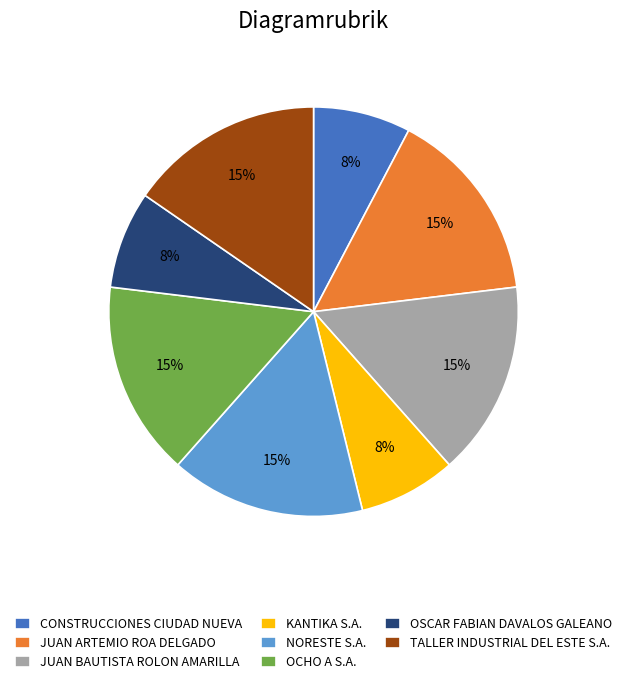

What is the ratio of the value at OSCAR FABIAN DAVALOS GALEANO to the value at CONSTRUCCIONES CIUDAD NUEVA?

1.0